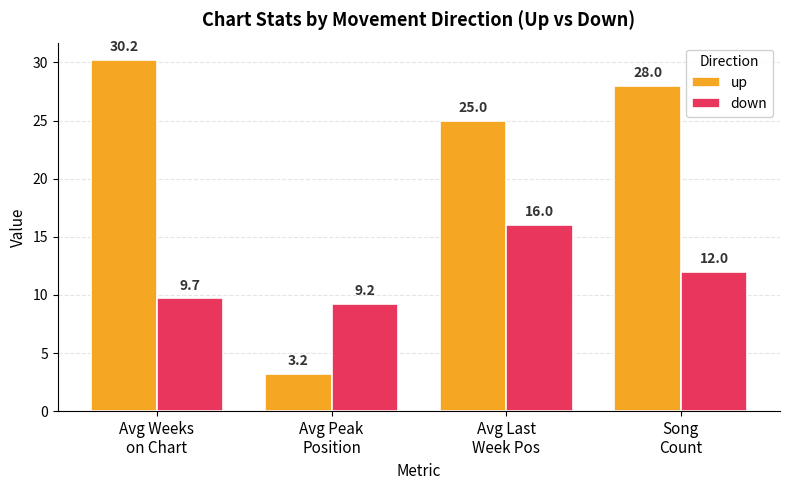

Which series has the largest range (max minus min)?

up